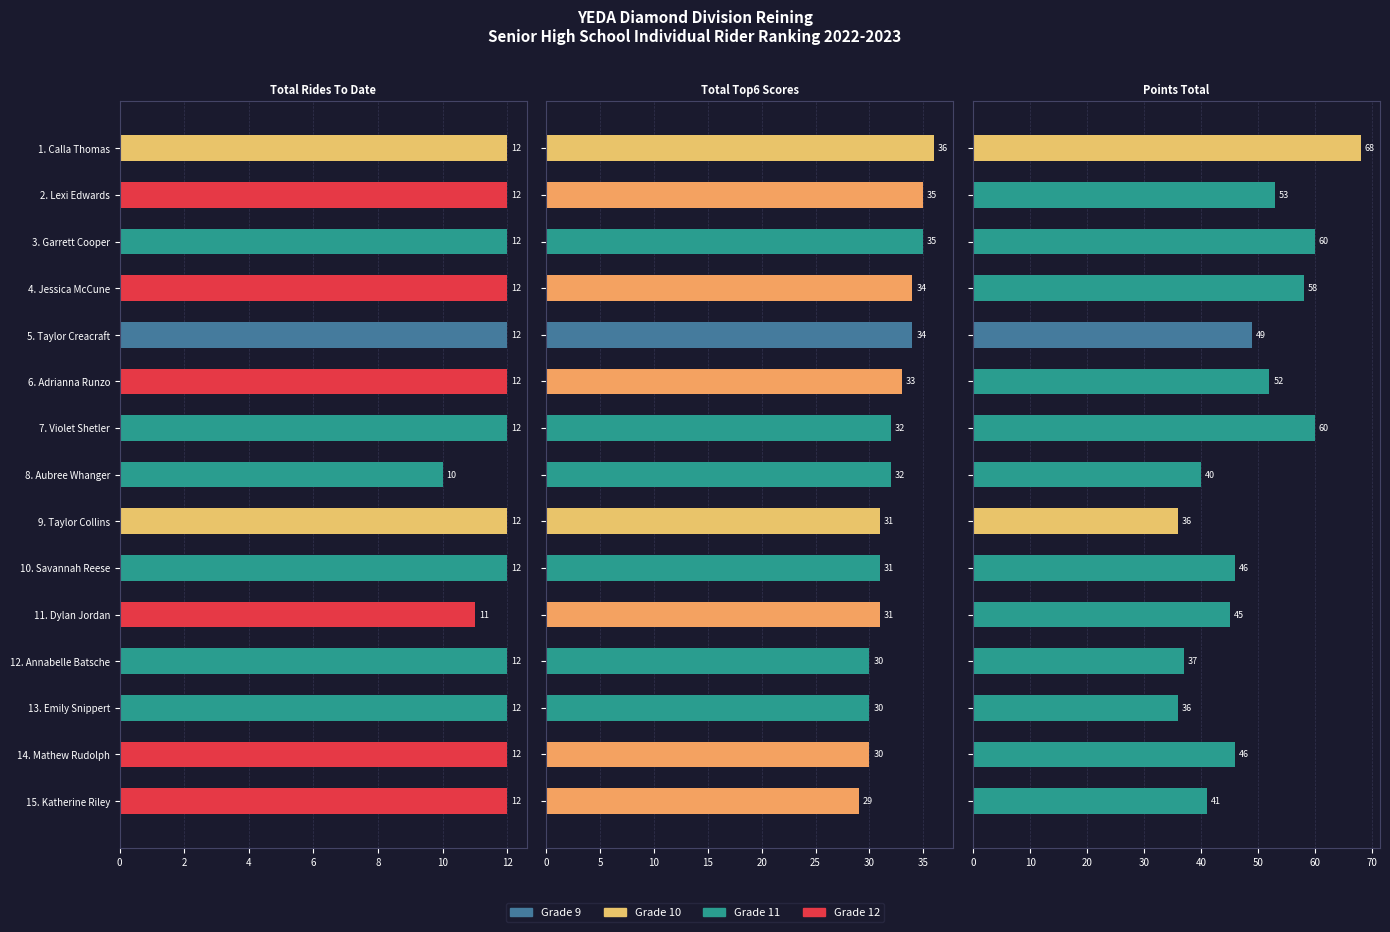

How many distinct data groups are displayed?

3